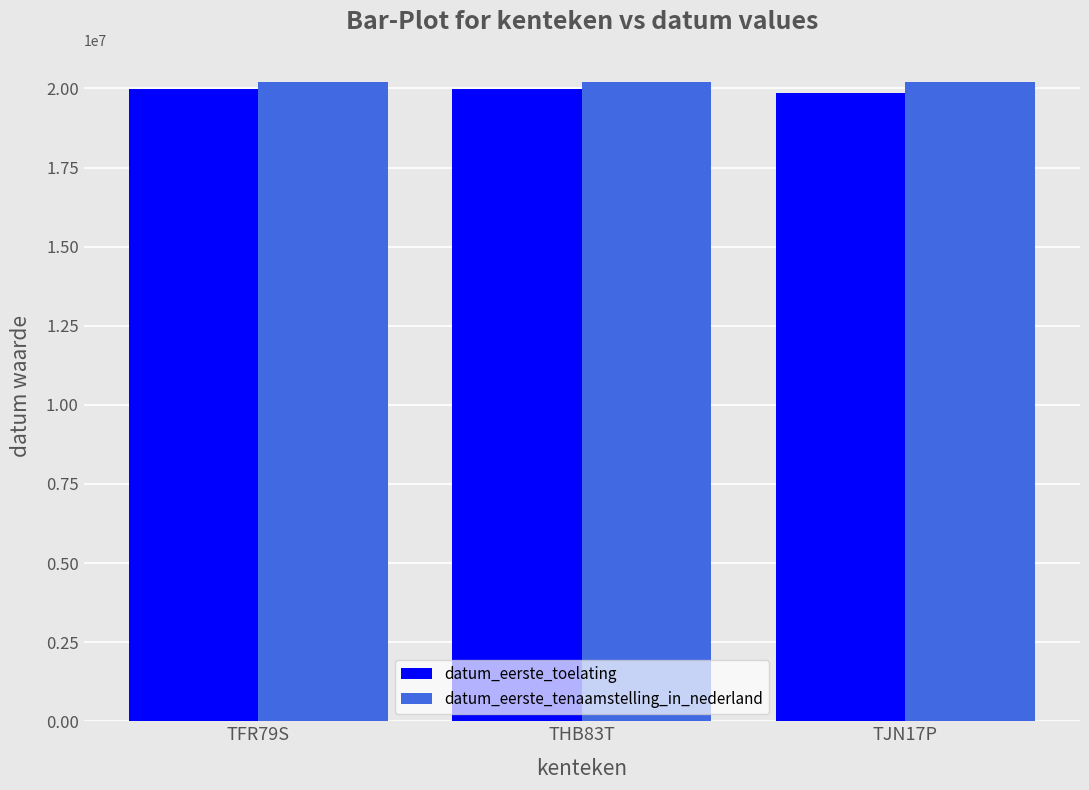

Count the number of categories in the chart.

3